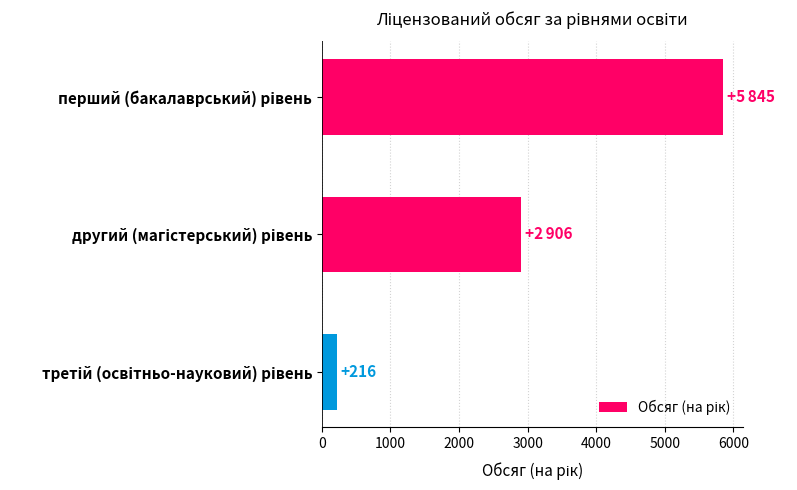

Reading top to bottom, what are all the values shown in this chart?

5845	2906	216